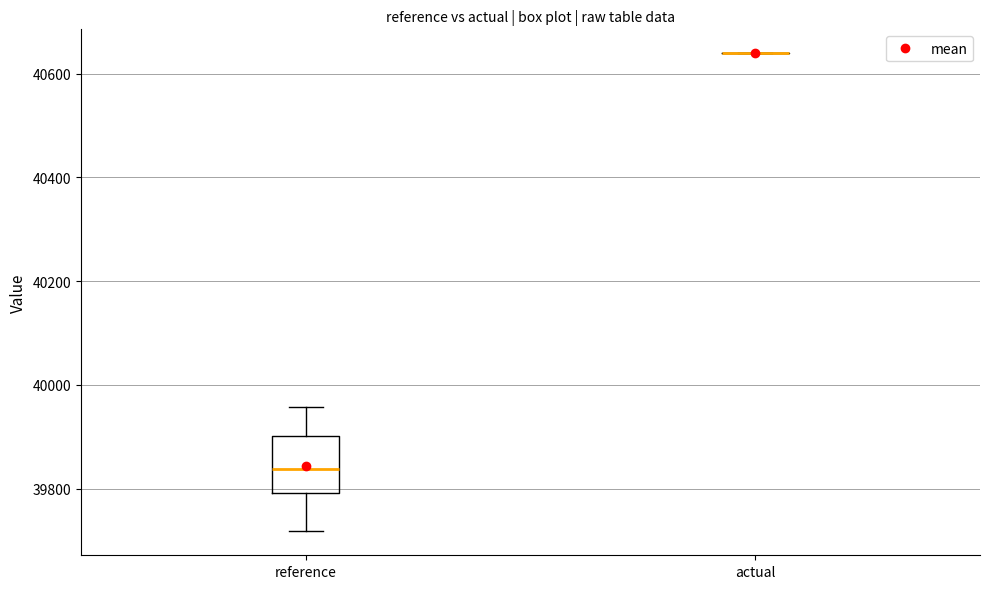

Reading left to right, transcribe this box plot: for each box, give where its median line is, the range the box spans, and where its two whiskers end, as read against the y-axis. The values are not printed on the chart, so give them approximately, as read against the axis.

reference: median 39840, box 39800 to 39900, whiskers 39720 to 39960
actual: box collapsed to a line at 40640, whiskers 40640 to 40640